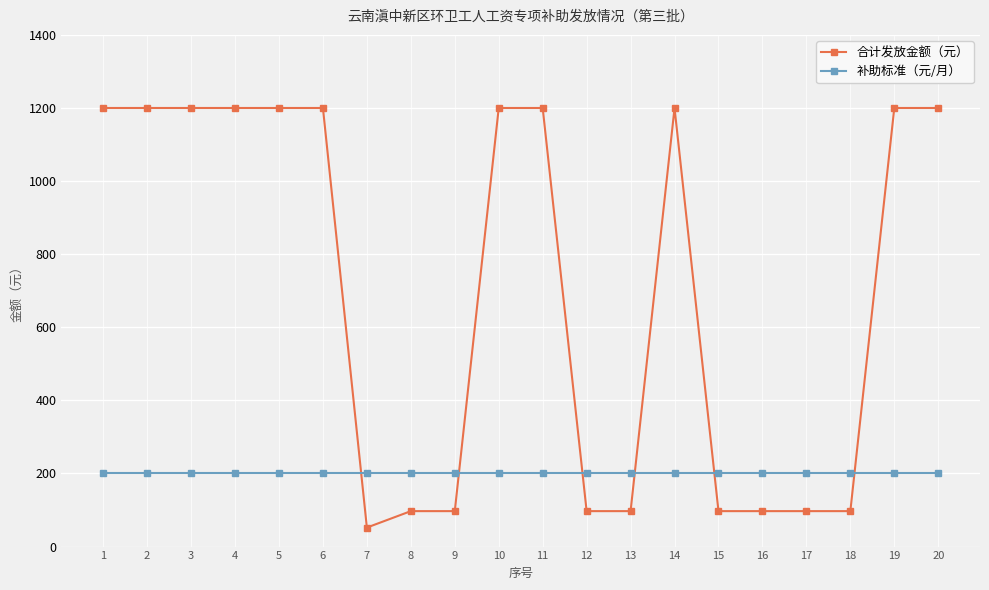

What is the smallest value displayed?

52